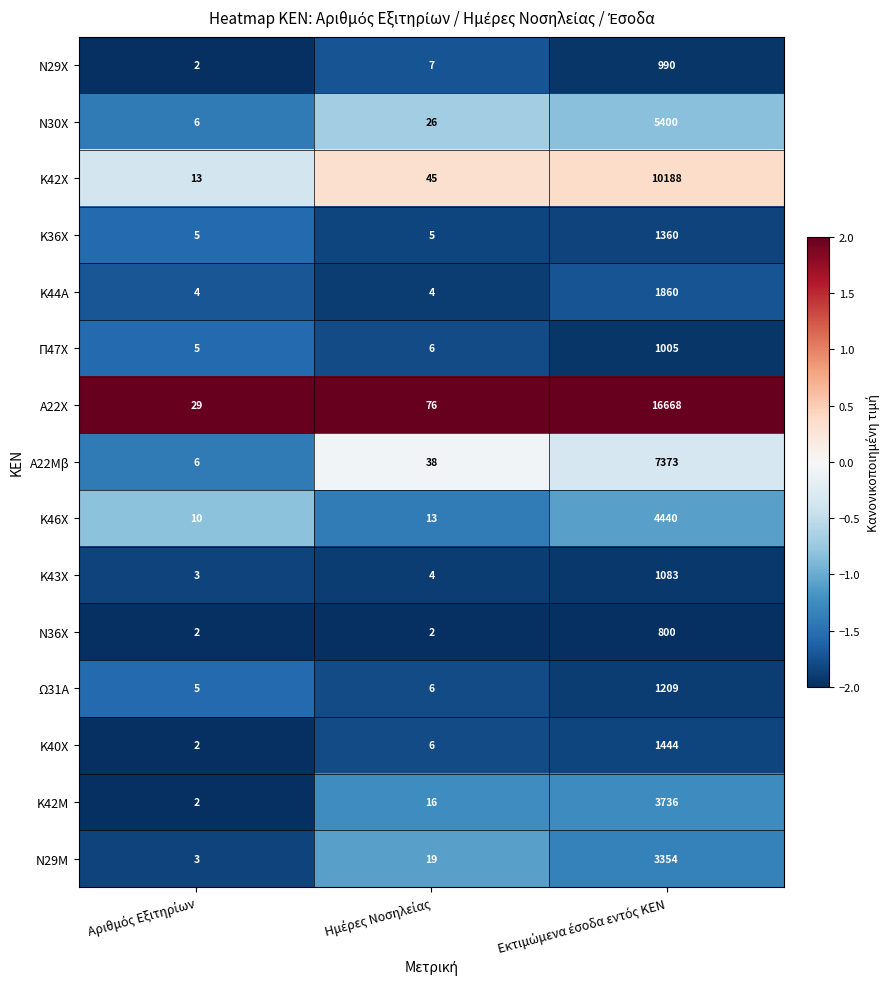

What is the difference between the maximum and minimum values in the Κ42Χ series?

10175